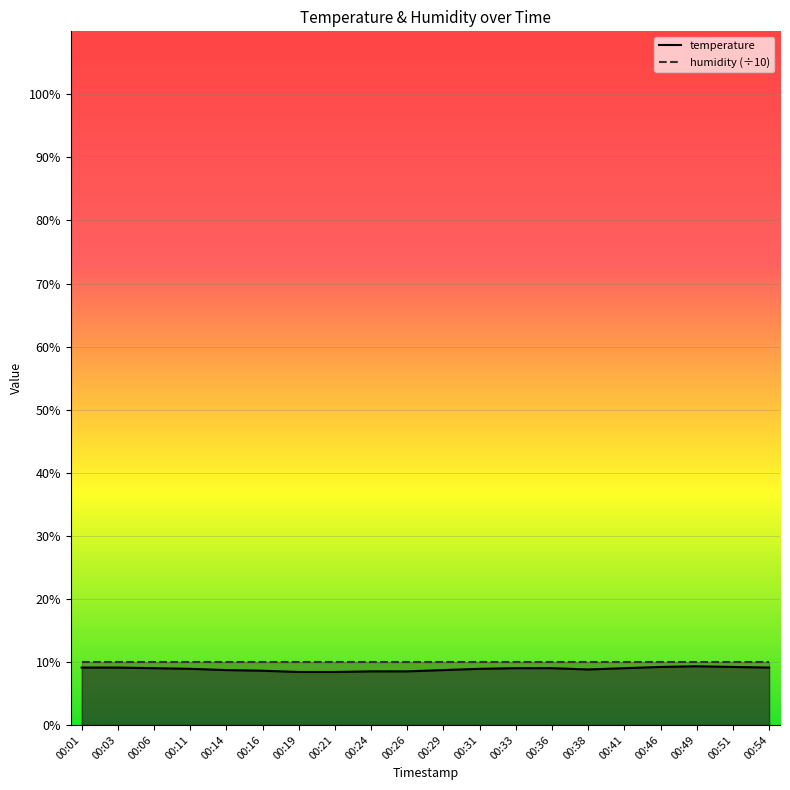

Read the value at 00:06.

9.0